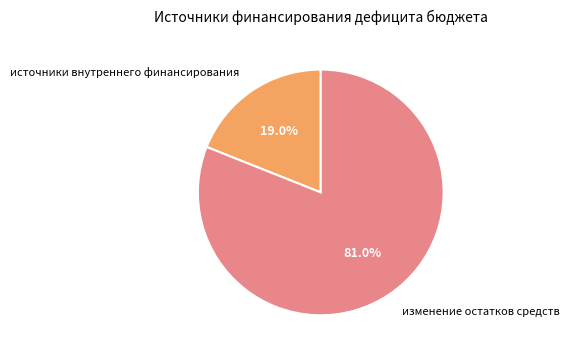

To the nearest percent, what is the average slice percentage?

50%